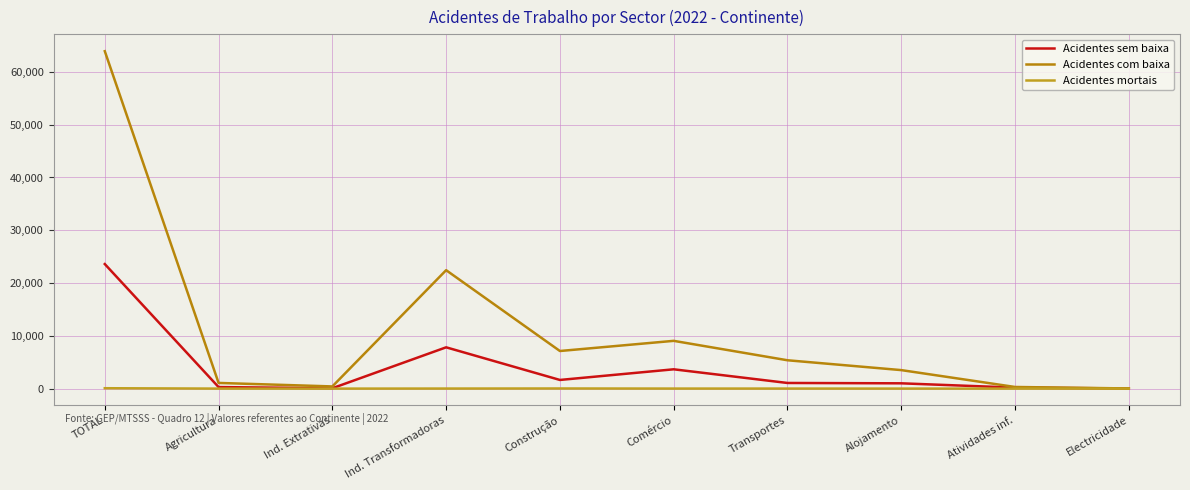

Which series has the largest total across all categories?

Acidentes com baixa